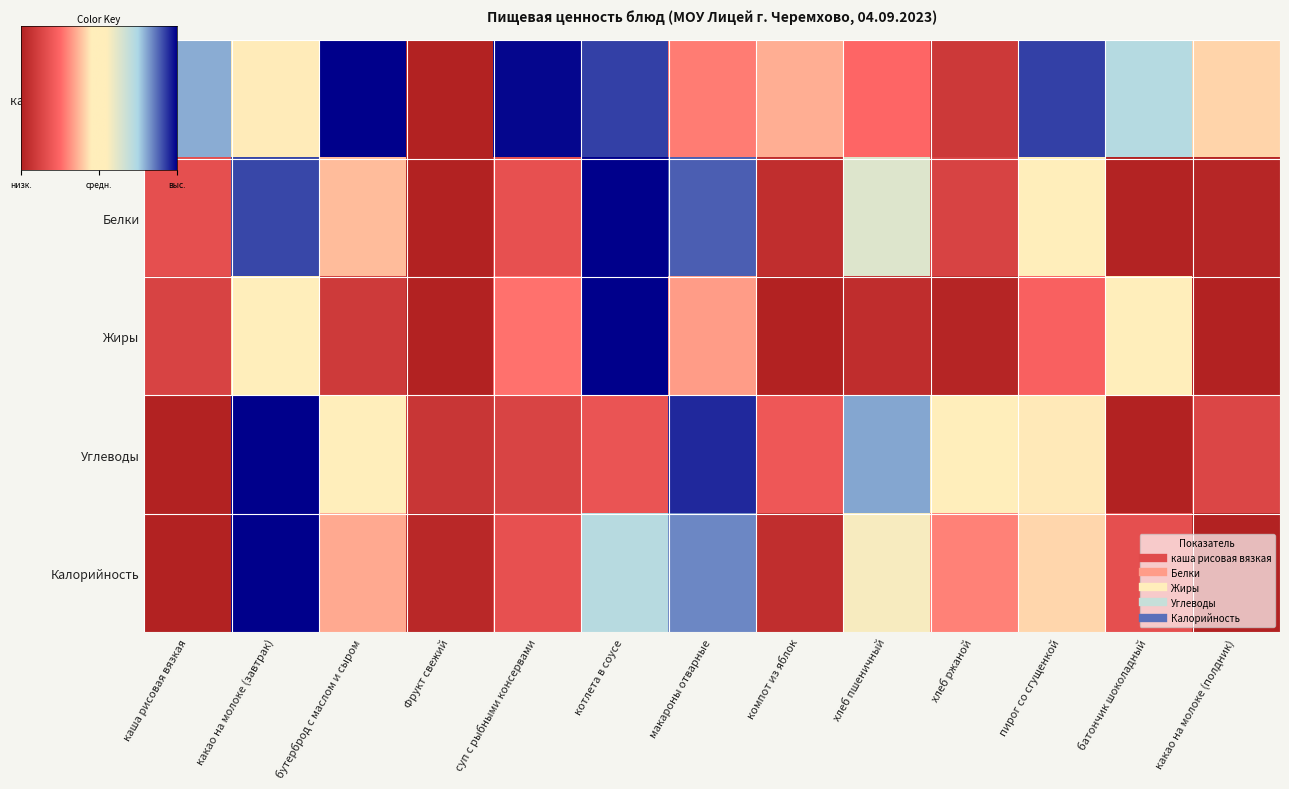

Rank the series by their maximum value, from lowest to highest.

каша рисовая вязкая, Белки, Жиры, Углеводы, Калорийность